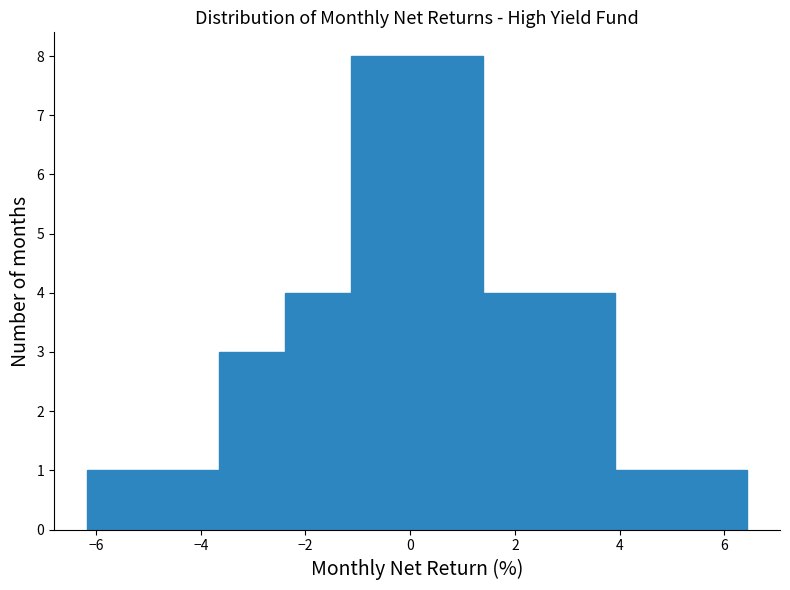

Reading left to right, transcribe this chart: for each bar, give the range it covers on the x-axis and its height. Neither the bar edges nor the heights are printed on the chart, so give them approximately, as read against the axes.

-6.2 to -5.0: 1
-5.0 to -3.6: 1
-3.6 to -2.4: 3
-2.4 to -1.2: 4
-1.2 to 0.2: 8
0.2 to 1.4: 8
1.4 to 2.6: 4
2.6 to 4.0: 4
4.0 to 5.2: 1
5.2 to 6.4: 1